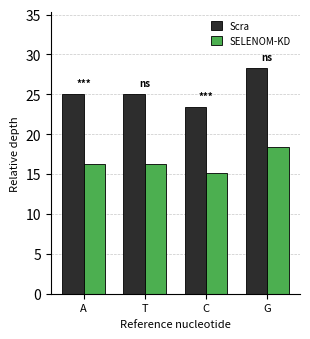

Rank the series at T from highest to lowest value.

Scra, SELENOM-KD